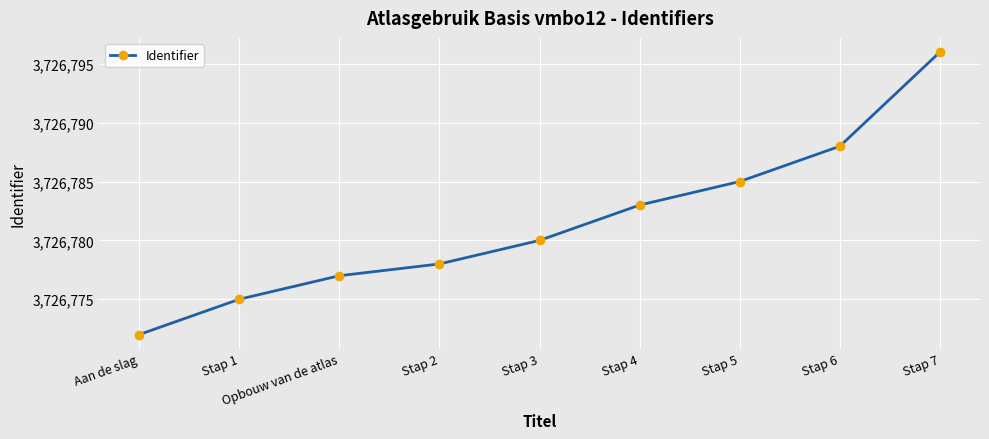

Reading left to right, transcribe all the data shown in this chart.

3726772	3726775	3726777	3726778	3726780	3726783	3726785	3726788	3726796